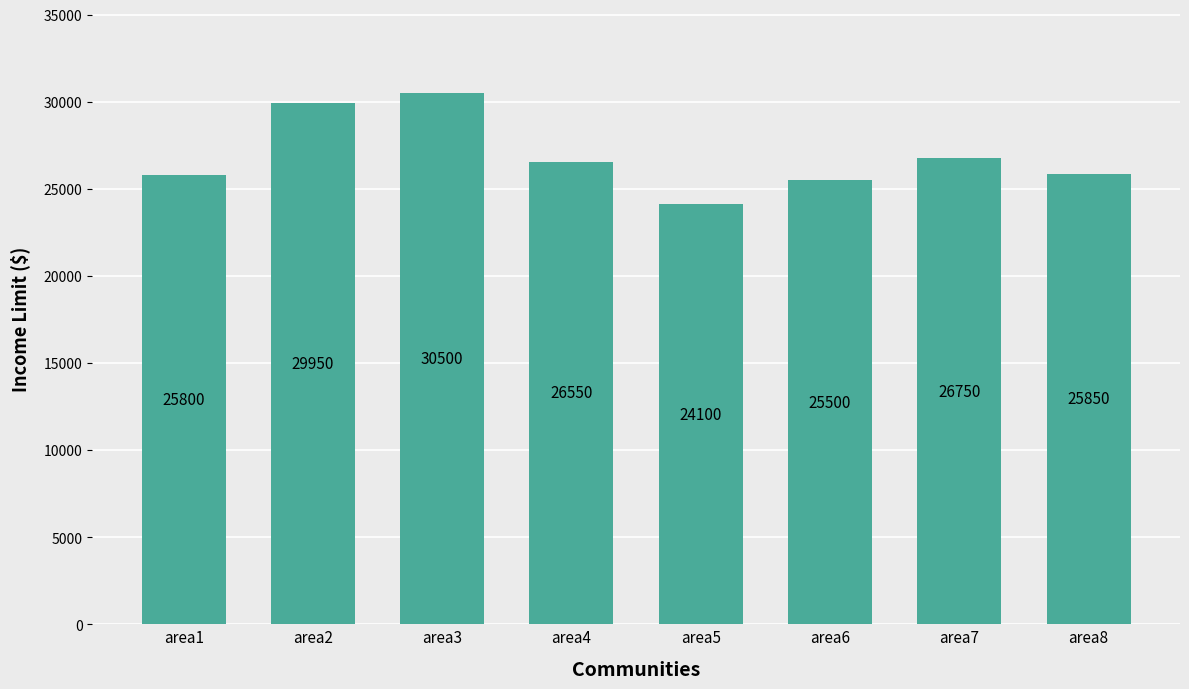

The chart shows a value of 12568 at area3. True or false?

False